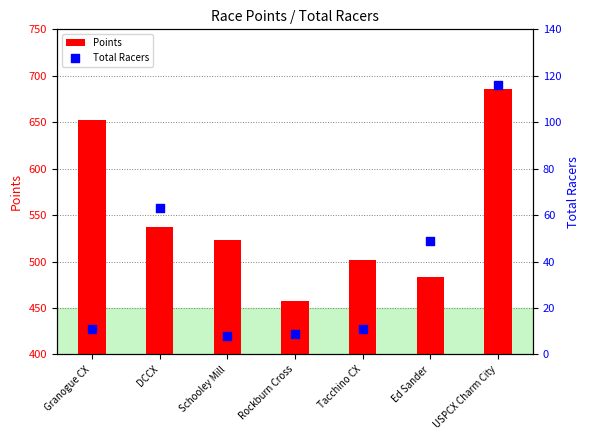

At how many categories does at least one series exceed 143?

7